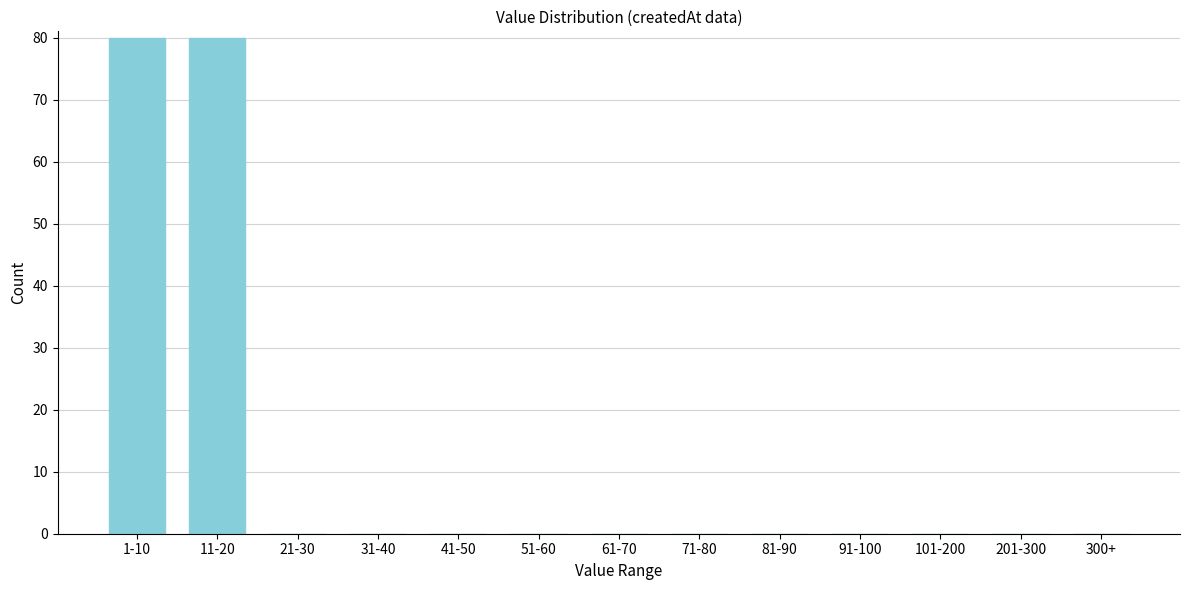

Reading left to right, transcribe all the data shown in this chart.

1-10=80	11-20=80	21-30=0	31-40=0	41-50=0	51-60=0	61-70=0	71-80=0	81-90=0	91-100=0	101-200=0	201-300=0	300+=0